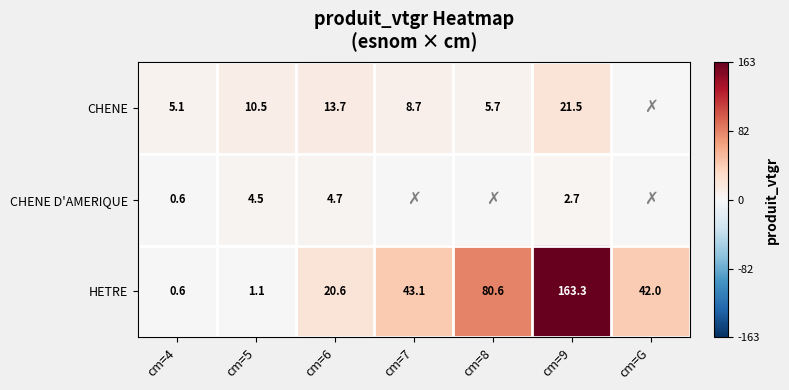

At how many categories does at least one series exceed 104?

1